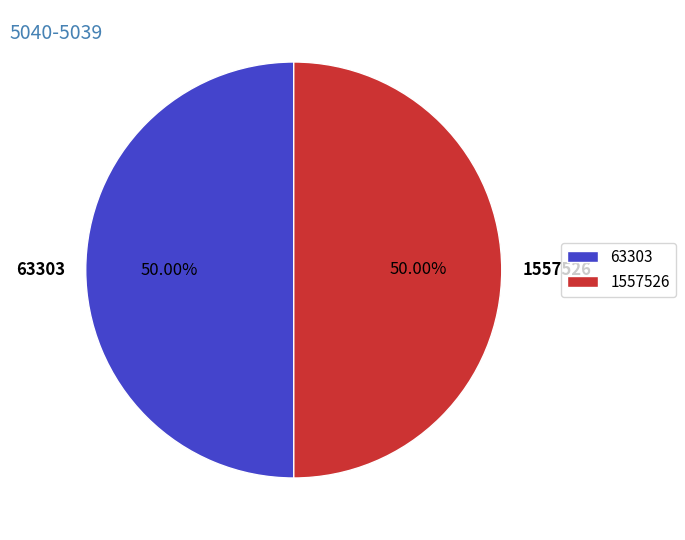

To the nearest percent, what portion does 63303 represent?

50%